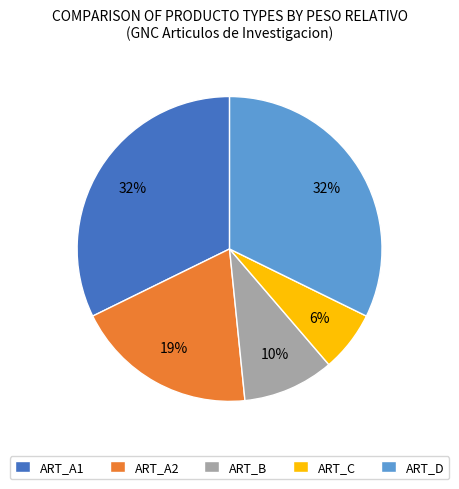

Is there any slice that represents more than half of the pie?

No